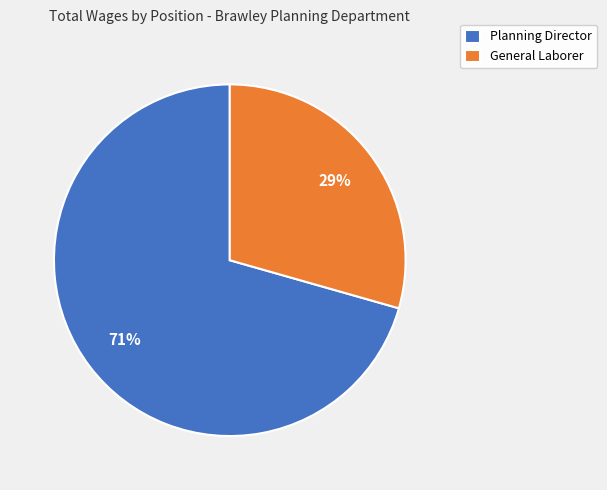

Which slice represents more than half of the pie?

Planning Director